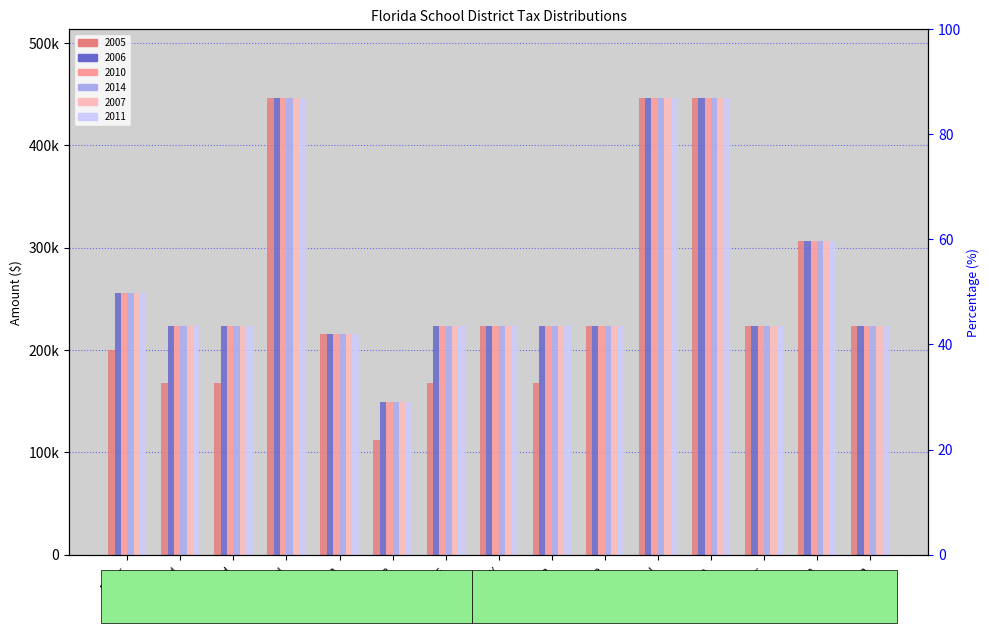

What is the sum of the 2014 values at Broward and Baker?

702000.0